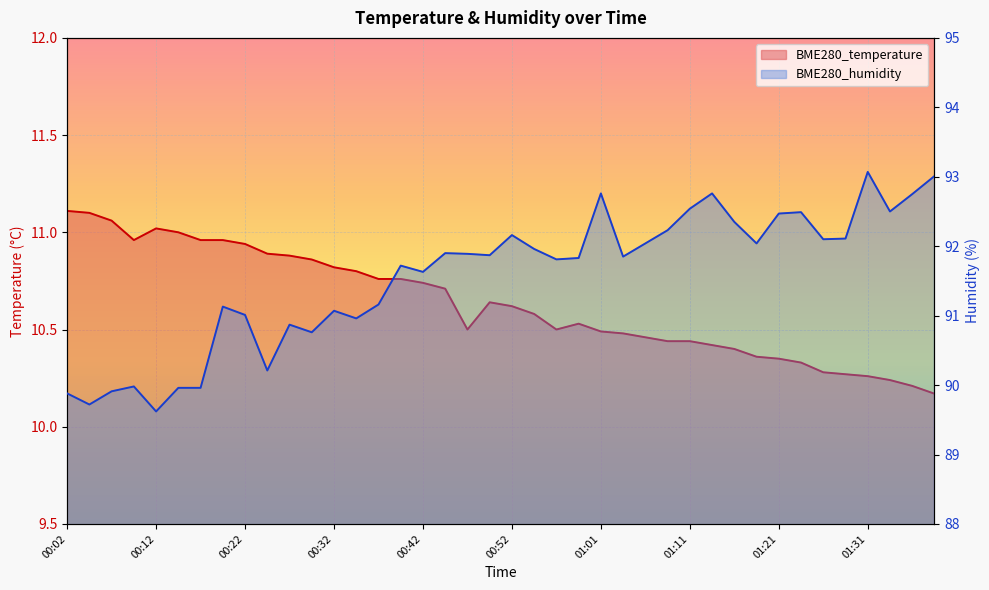

True or false: BME280_temperature has a value of 4.1 at 00:56.

False